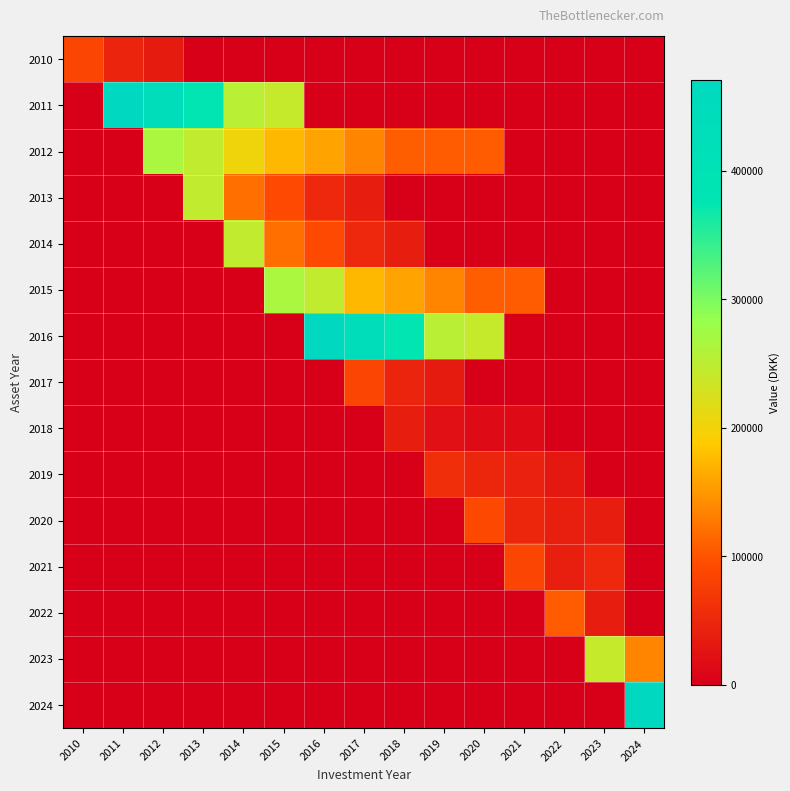

Reading left to right, list all the values displayed in this chart.

2010: 2010=85600.9	2011=47294.7	2012=34297.8	2013=0.0	2014=0.0	2015=0.0	2016=0.0	2017=0.0	2018=0.0	2019=0.0	2020=0.0	2021=0.0	2022=0.0	2023=0.0	2024=0.0
2011: 2010=0.0	2011=470796.3	2012=436475.5	2013=378010.6	2014=252000.4	2015=241004.1	2016=0.0	2017=0.0	2018=0.0	2019=0.0	2020=0.0	2021=0.0	2022=0.0	2023=0.0	2024=0.0
2012: 2010=0.0	2011=0.0	2012=265143.7	2013=245214.1	2014=203420.0	2015=173261.5	2016=158460.6	2017=136730.0	2018=106907.5	2019=105891.4	2020=105410.7	2021=0.0	2022=0.0	2023=0.0	2024=0.0
2013: 2010=0.0	2011=0.0	2012=0.0	2013=245202.2	2014=121128.6	2015=90563.4	2016=50862.0	2017=37740.7	2018=0.0	2019=0.0	2020=0.0	2021=0.0	2022=0.0	2023=0.0	2024=0.0
2014: 2010=0.0	2011=0.0	2012=0.0	2013=0.0	2014=245202.2	2015=121128.6	2016=90563.4	2017=50862.0	2018=37740.7	2019=0.0	2020=0.0	2021=0.0	2022=0.0	2023=0.0	2024=0.0
2015: 2010=0.0	2011=0.0	2012=0.0	2013=0.0	2014=0.0	2015=265143.7	2016=245214.1	2017=173261.5	2018=158460.6	2019=136730.0	2020=106907.5	2021=105410.7	2022=0.0	2023=0.0	2024=0.0
2016: 2010=0.0	2011=0.0	2012=0.0	2013=0.0	2014=0.0	2015=0.0	2016=470796.3	2017=436475.5	2018=378010.6	2019=252000.4	2020=241004.1	2021=0.0	2022=0.0	2023=0.0	2024=0.0
2017: 2010=0.0	2011=0.0	2012=0.0	2013=0.0	2014=0.0	2015=0.0	2016=0.0	2017=85600.9	2018=47294.7	2019=34297.8	2020=0.0	2021=0.0	2022=0.0	2023=0.0	2024=0.0
2018: 2010=0.0	2011=0.0	2012=0.0	2013=0.0	2014=0.0	2015=0.0	2016=0.0	2017=0.0	2018=38306.2	2019=20246.9	2020=14050.9	2021=12996.8	2022=0.0	2023=0.0	2024=0.0
2019: 2010=0.0	2011=0.0	2012=0.0	2013=0.0	2014=0.0	2015=0.0	2016=0.0	2017=0.0	2018=0.0	2019=58464.9	2020=49311.8	2021=41794.1	2022=30565.3	2023=0.0	2024=0.0
2020: 2010=0.0	2011=0.0	2012=0.0	2013=0.0	2014=0.0	2015=0.0	2016=0.0	2017=0.0	2018=0.0	2019=0.0	2020=88323.2	2021=48482.0	2022=39798.8	2023=37740.7	2024=0.0
2021: 2010=0.0	2011=0.0	2012=0.0	2013=0.0	2014=0.0	2015=0.0	2016=0.0	2017=0.0	2018=0.0	2019=0.0	2020=0.0	2021=86146.9	2022=39798.8	2023=50862.0	2024=0.0
2022: 2010=0.0	2011=0.0	2012=0.0	2013=0.0	2014=0.0	2015=0.0	2016=0.0	2017=0.0	2018=0.0	2019=0.0	2020=0.0	2021=0.0	2022=105410.7	2023=37740.7	2024=0.0
2023: 2010=0.0	2011=0.0	2012=0.0	2013=0.0	2014=0.0	2015=0.0	2016=0.0	2017=0.0	2018=0.0	2019=0.0	2020=0.0	2021=0.0	2022=0.0	2023=241004.1	2024=136730.0
2024: 2010=0.0	2011=0.0	2012=0.0	2013=0.0	2014=0.0	2015=0.0	2016=0.0	2017=0.0	2018=0.0	2019=0.0	2020=0.0	2021=0.0	2022=0.0	2023=0.0	2024=470796.3